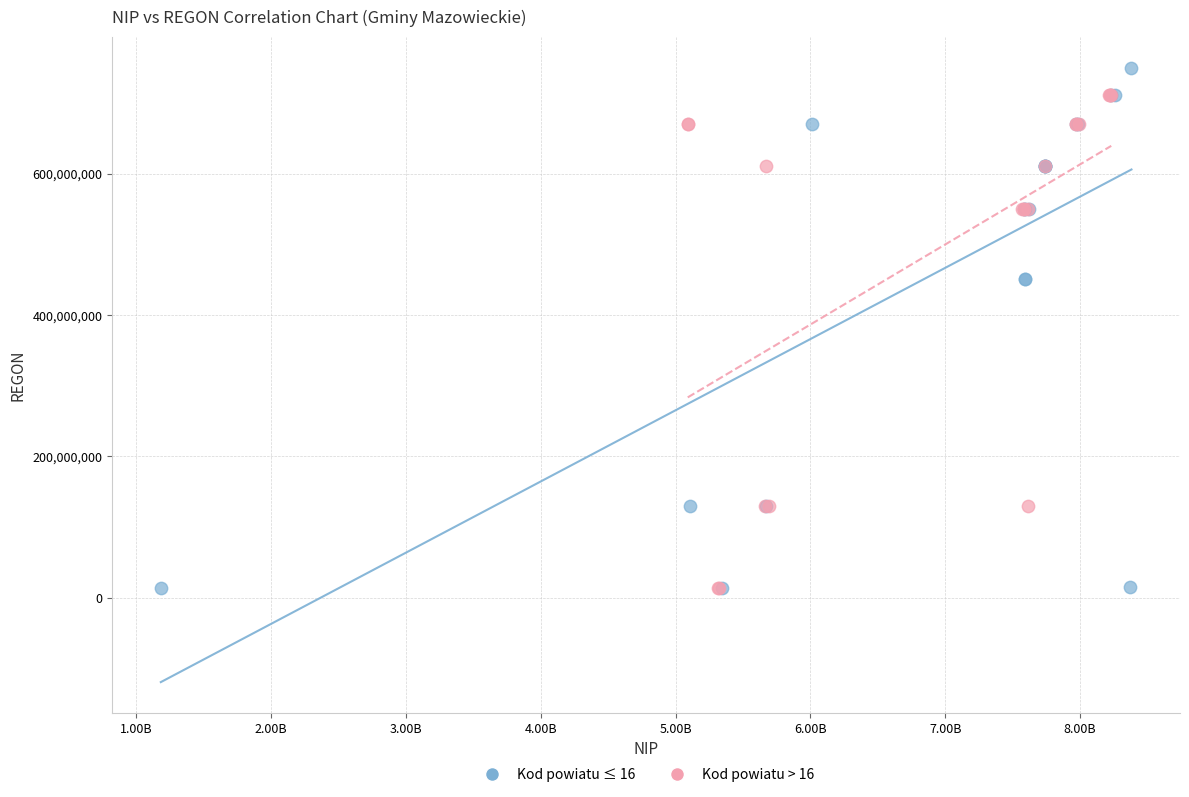

Which series contains the highest Y value?

Kod powiatu ≤ 16